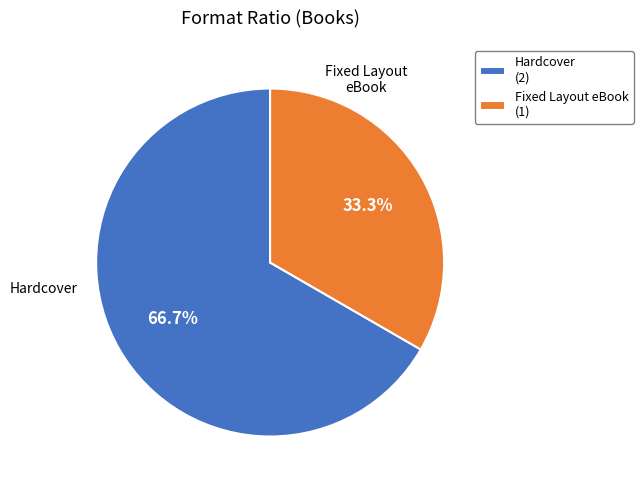

What is the ratio of the value at Hardcover (2) to the value at Fixed Layout eBook (1)?

2.0